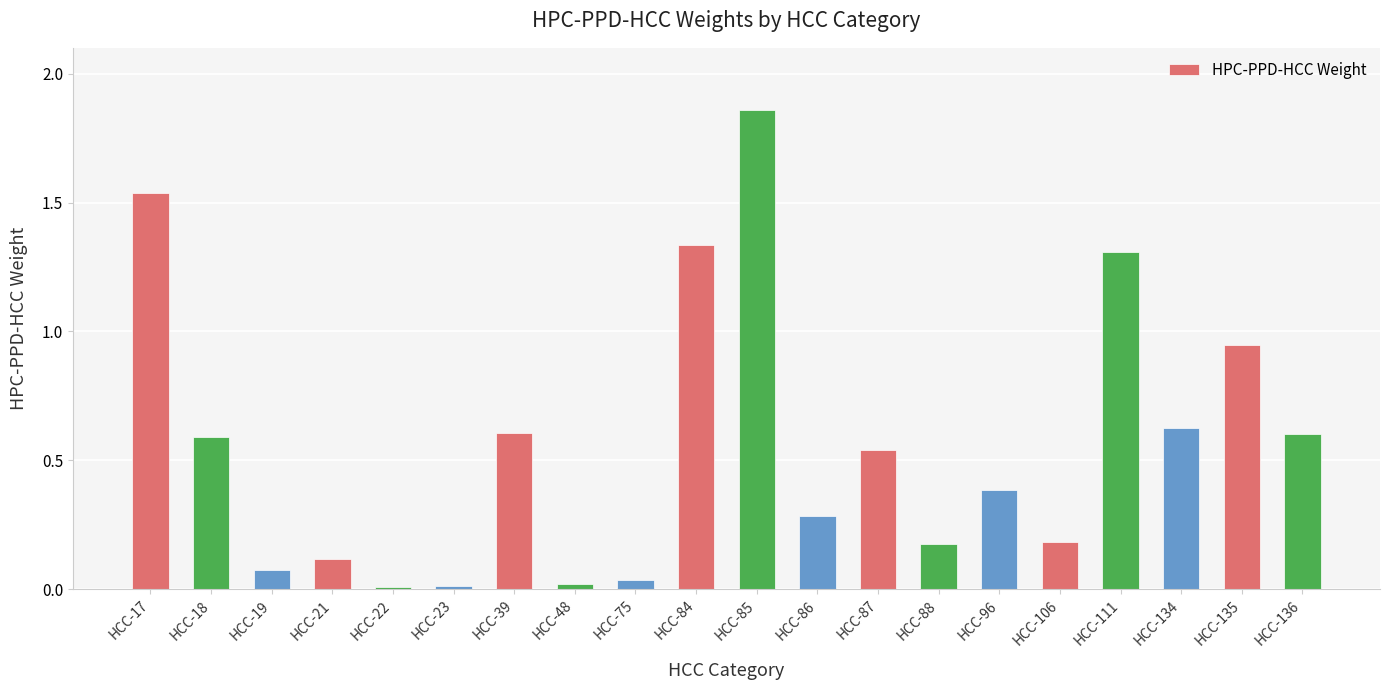

At which category does the chart reach its peak across all series?

HCC-85